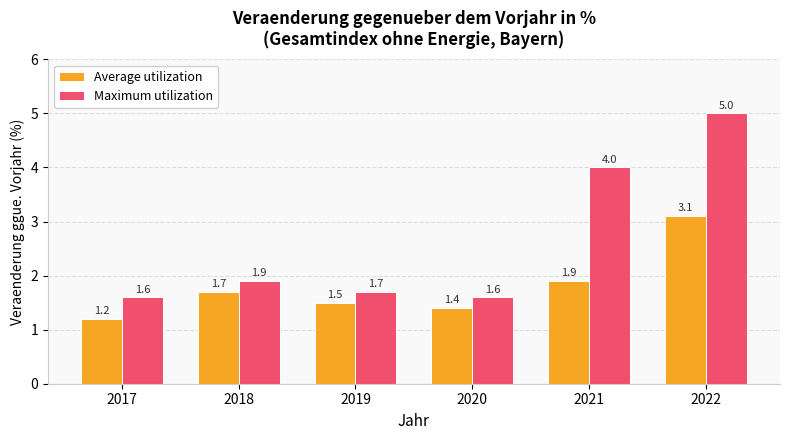

Which series has the largest total across all categories?

Maximum utilization